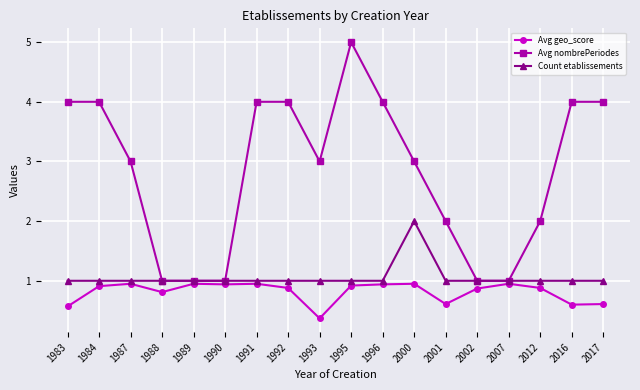

The value of Count etablissements at 1991 is 1.0. True or false?

True